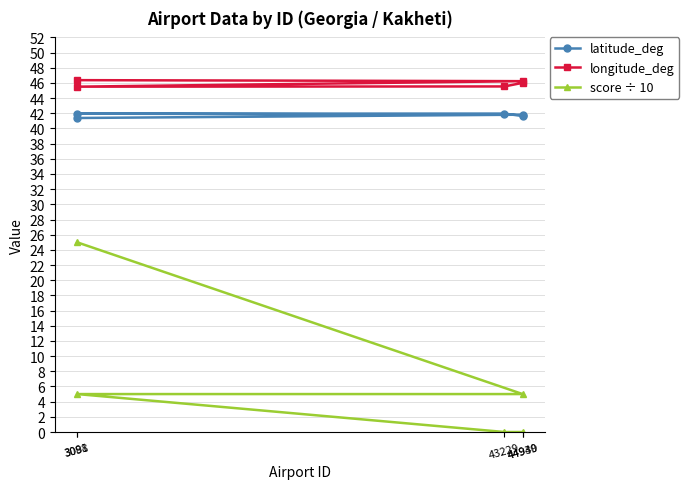

Which series has the widest spread of values?

score ÷ 10